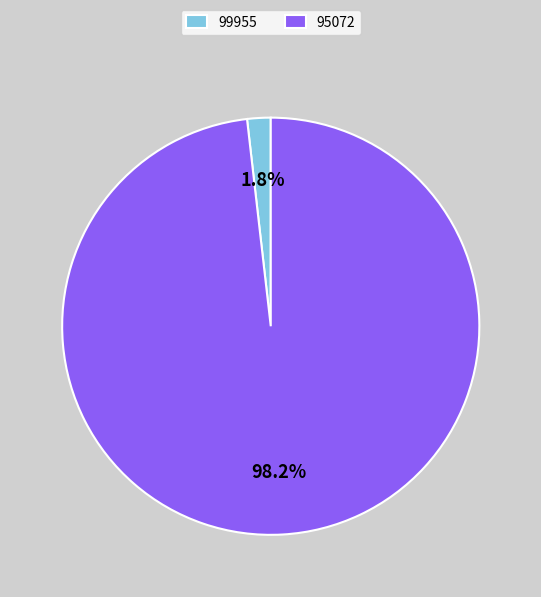

Does 99955 represent more than half of the total?

No